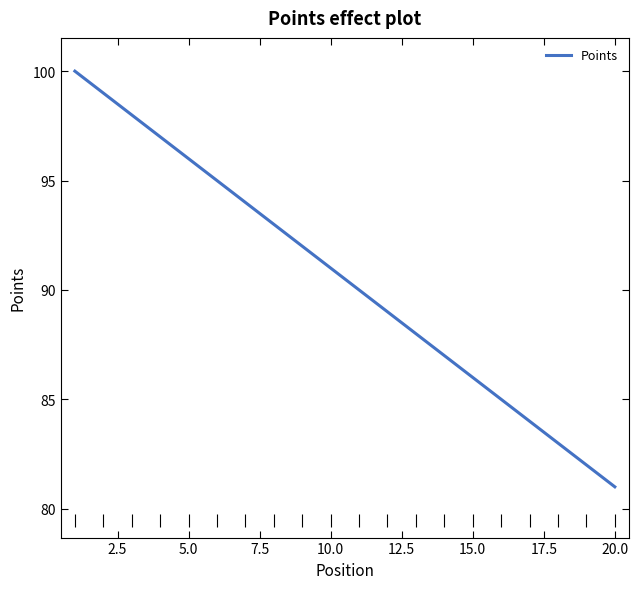

What is the smallest value displayed?

81.0